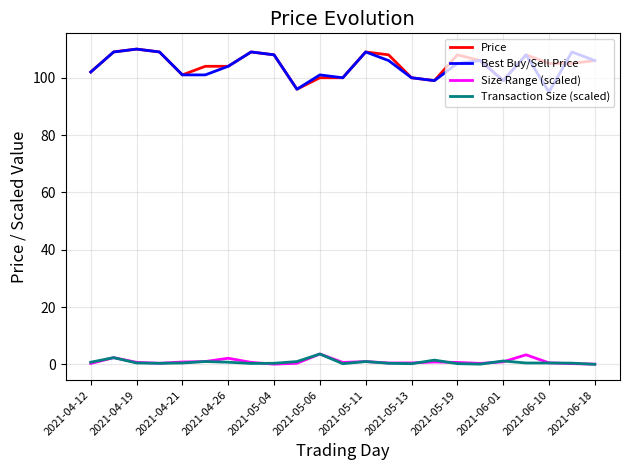

Which series has the widest spread of values?

Best Buy/Sell Price